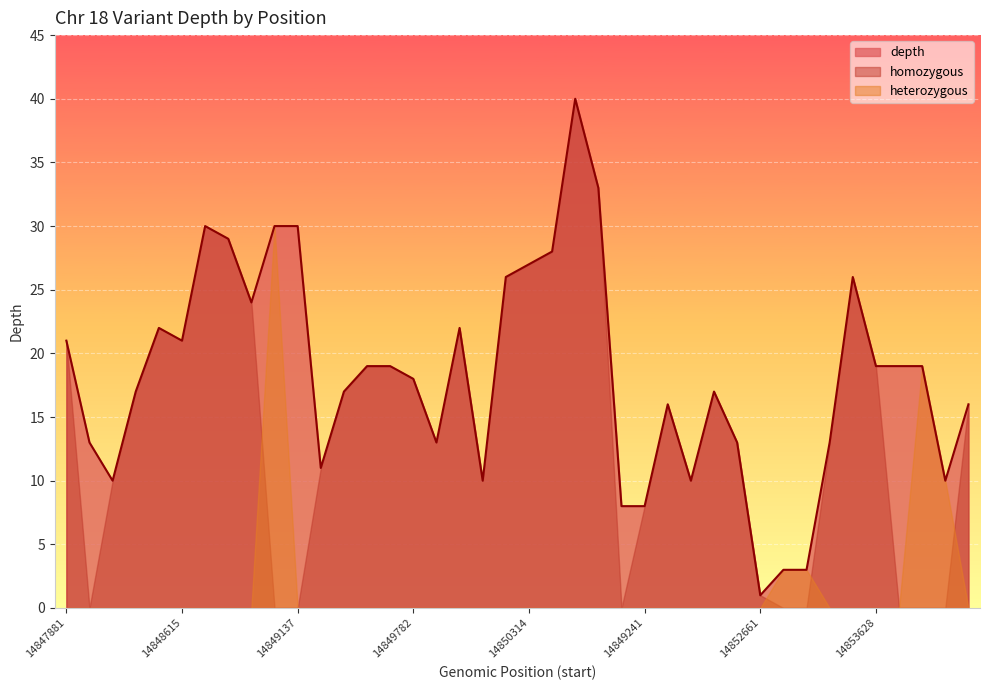

Count the number of data series in this chart.

3